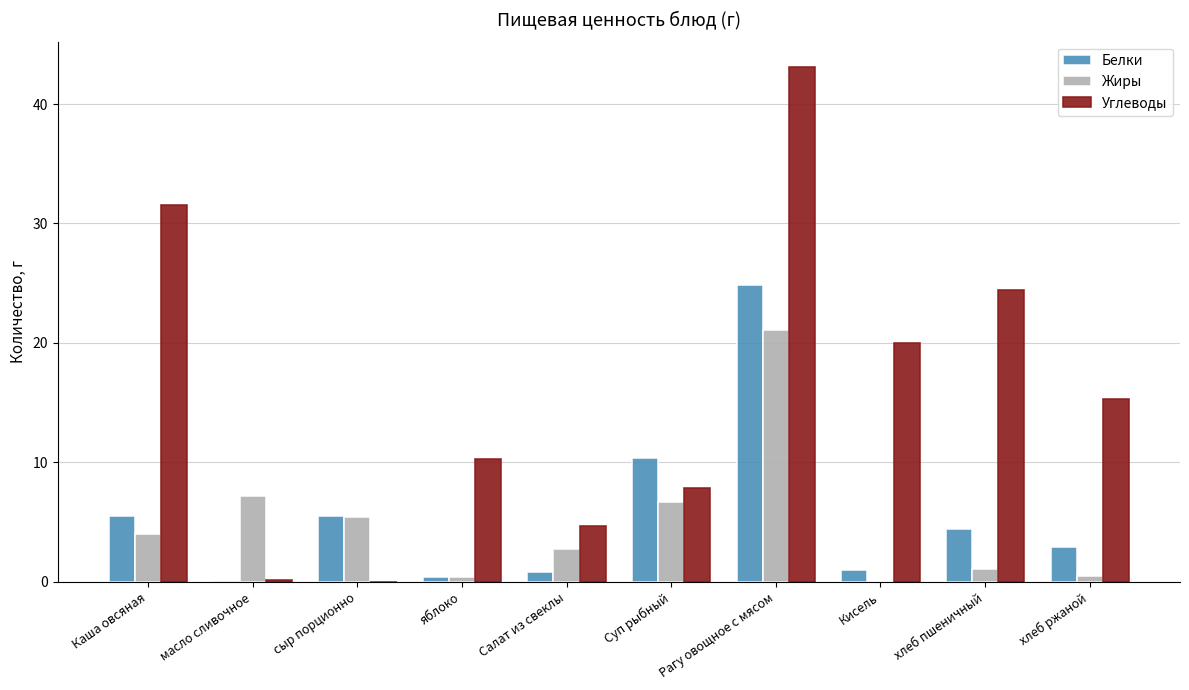

What is the sum of all Жиры values?

49.3